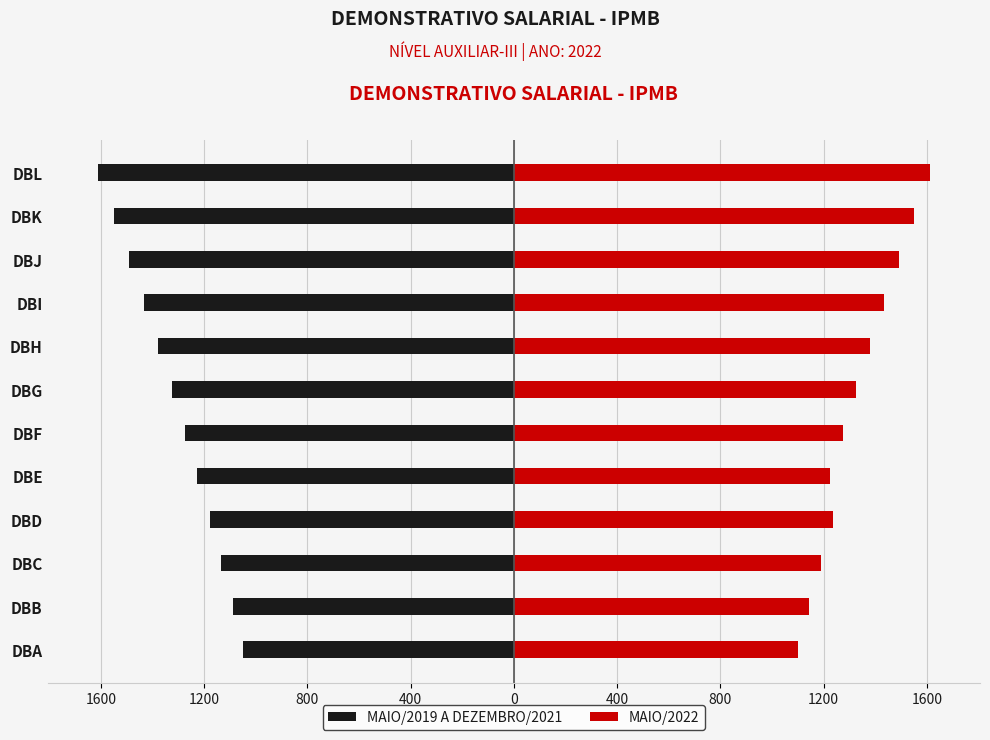

What is the minimum value for MAIO/2022?

1099.9